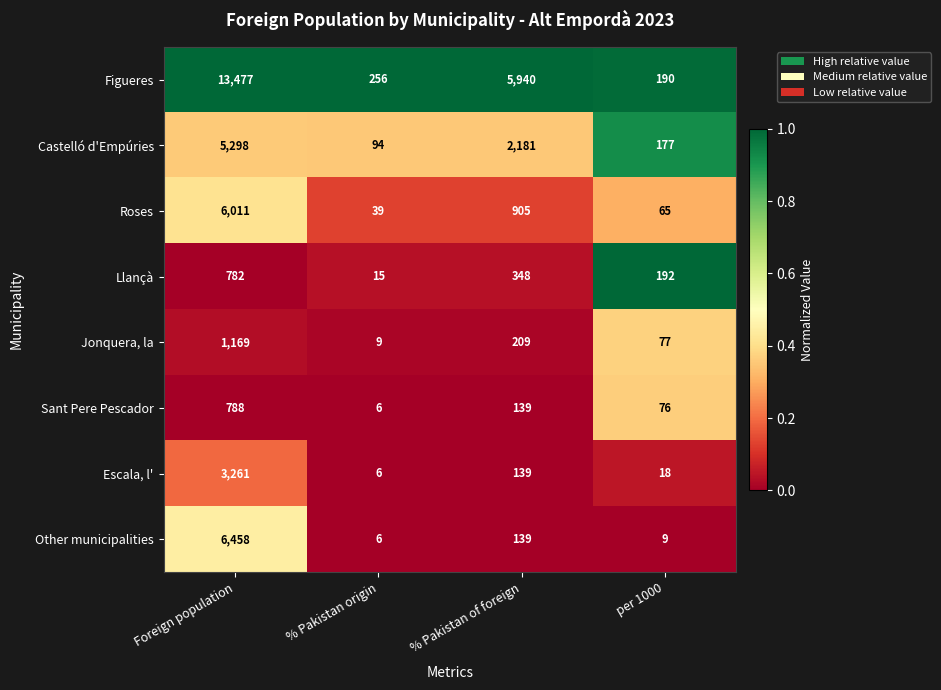

Is the value of Sant Pere Pescador at Foreign population greater than the value of Llançà at % Pakistan origin?

Yes